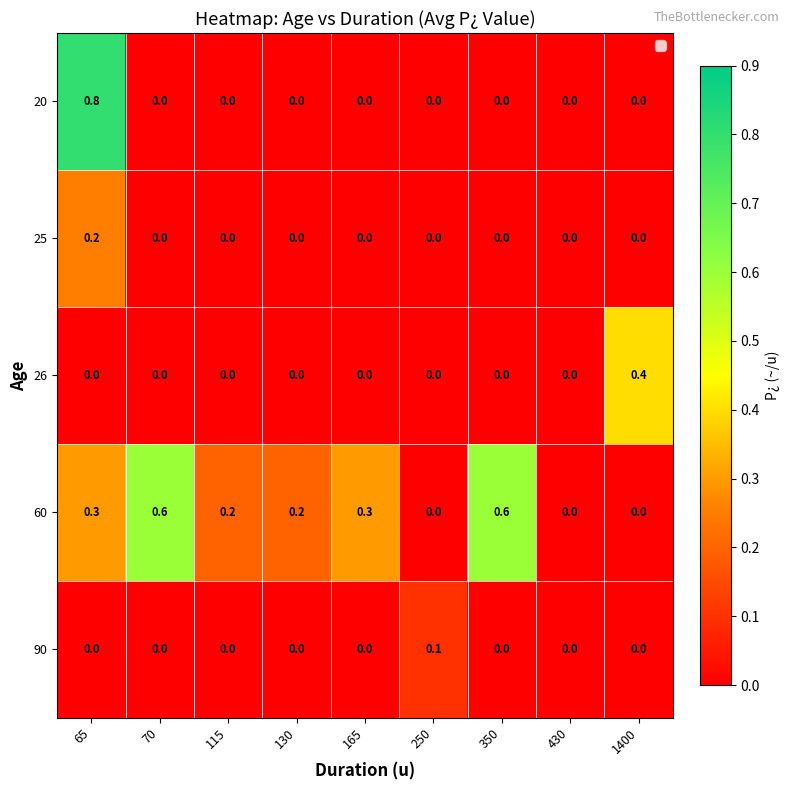

How many series are shown in this chart?

5